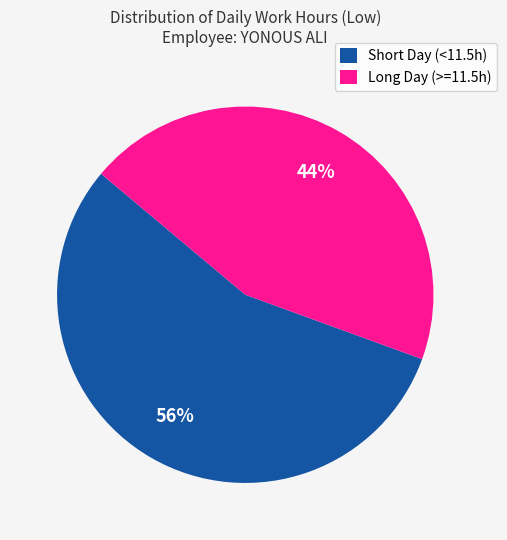

Which category has the smallest portion of the pie?

Long Day (>=11.5h)